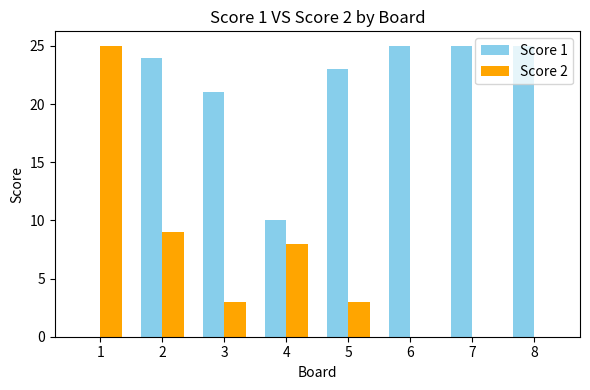

What is the total value across all series at 7?

25